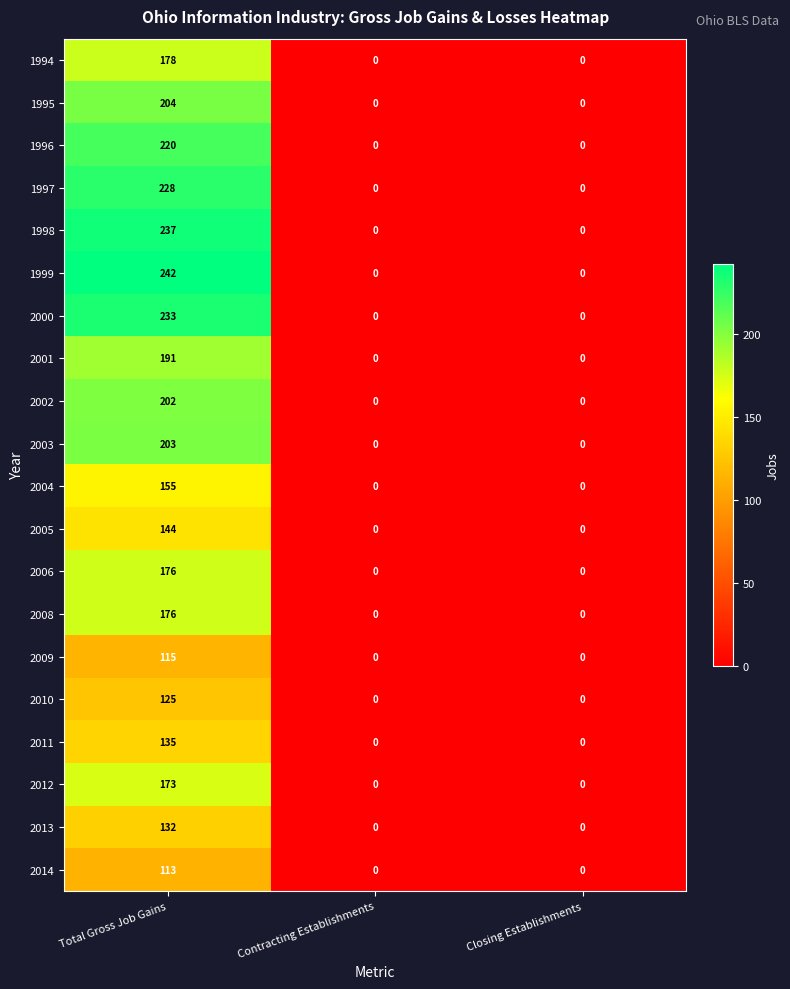

Which series has the largest range (max minus min)?

1999